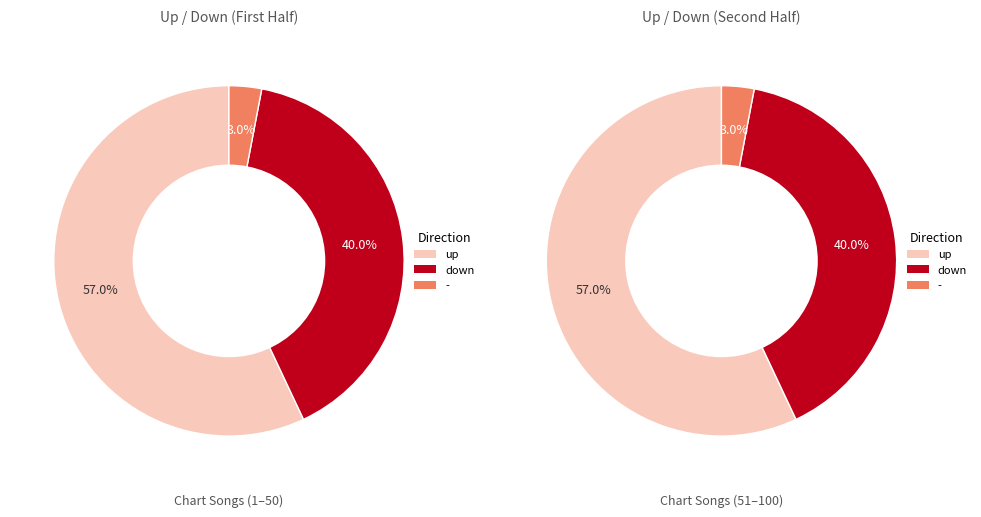

To the nearest percent, what is the difference between the down and up slice percentages?

17%